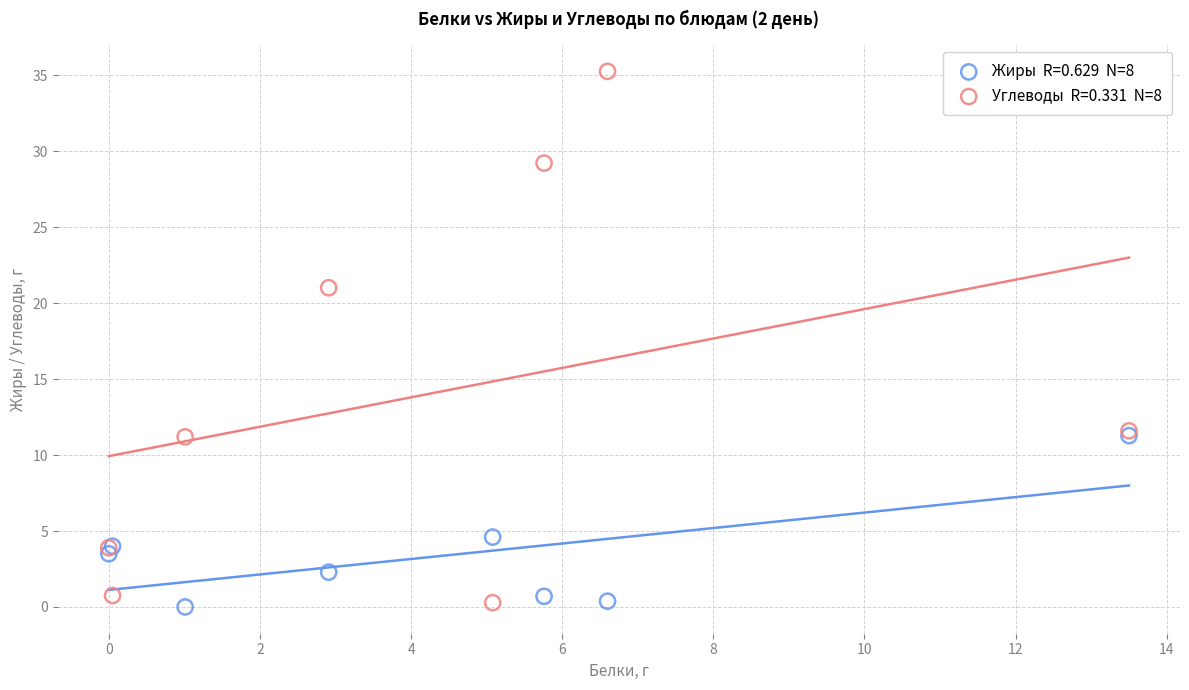

Across all series, what Y value is closest to 17?

21.0